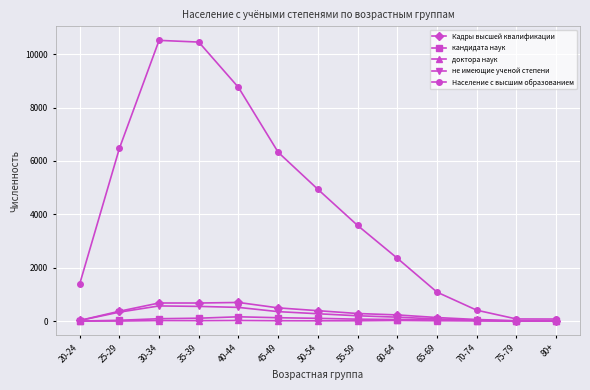

At how many categories does at least one series exceed 7406?

3